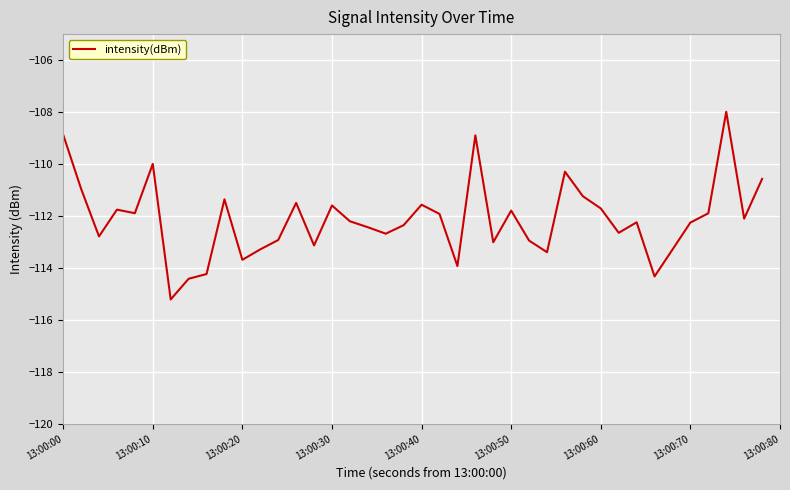

What is the difference between the maximum and minimum values?

7.2